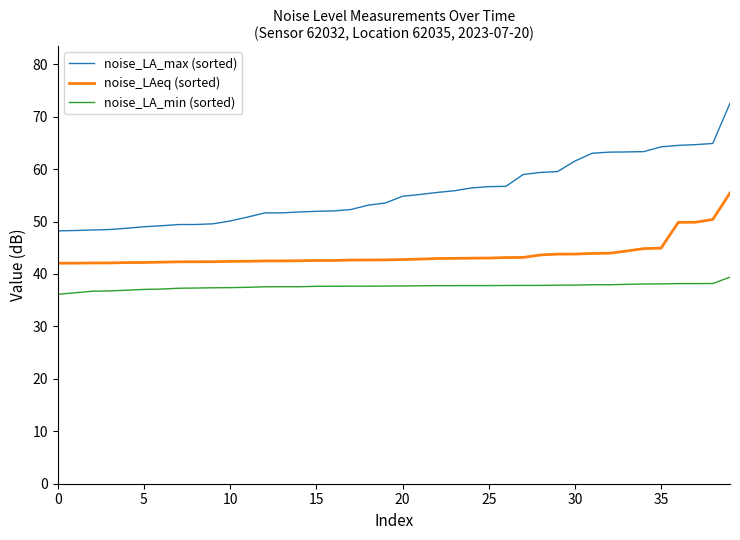

True or false: noise_LAeq (sorted) and noise_LA_max (sorted) intersect in this chart.

False